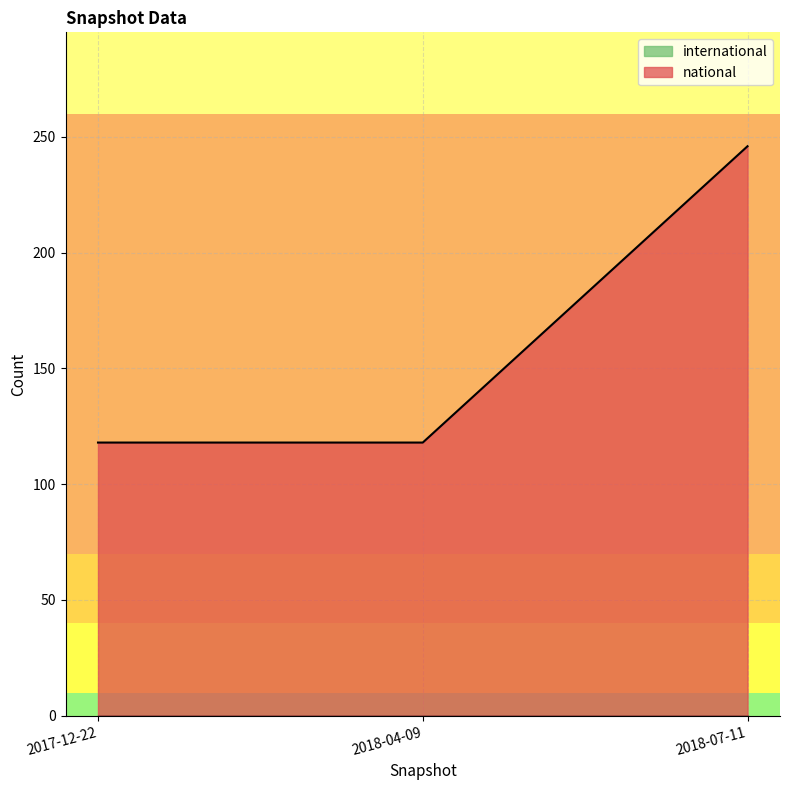

Rank the series at 2018-07-11 from highest to lowest value.

national, international